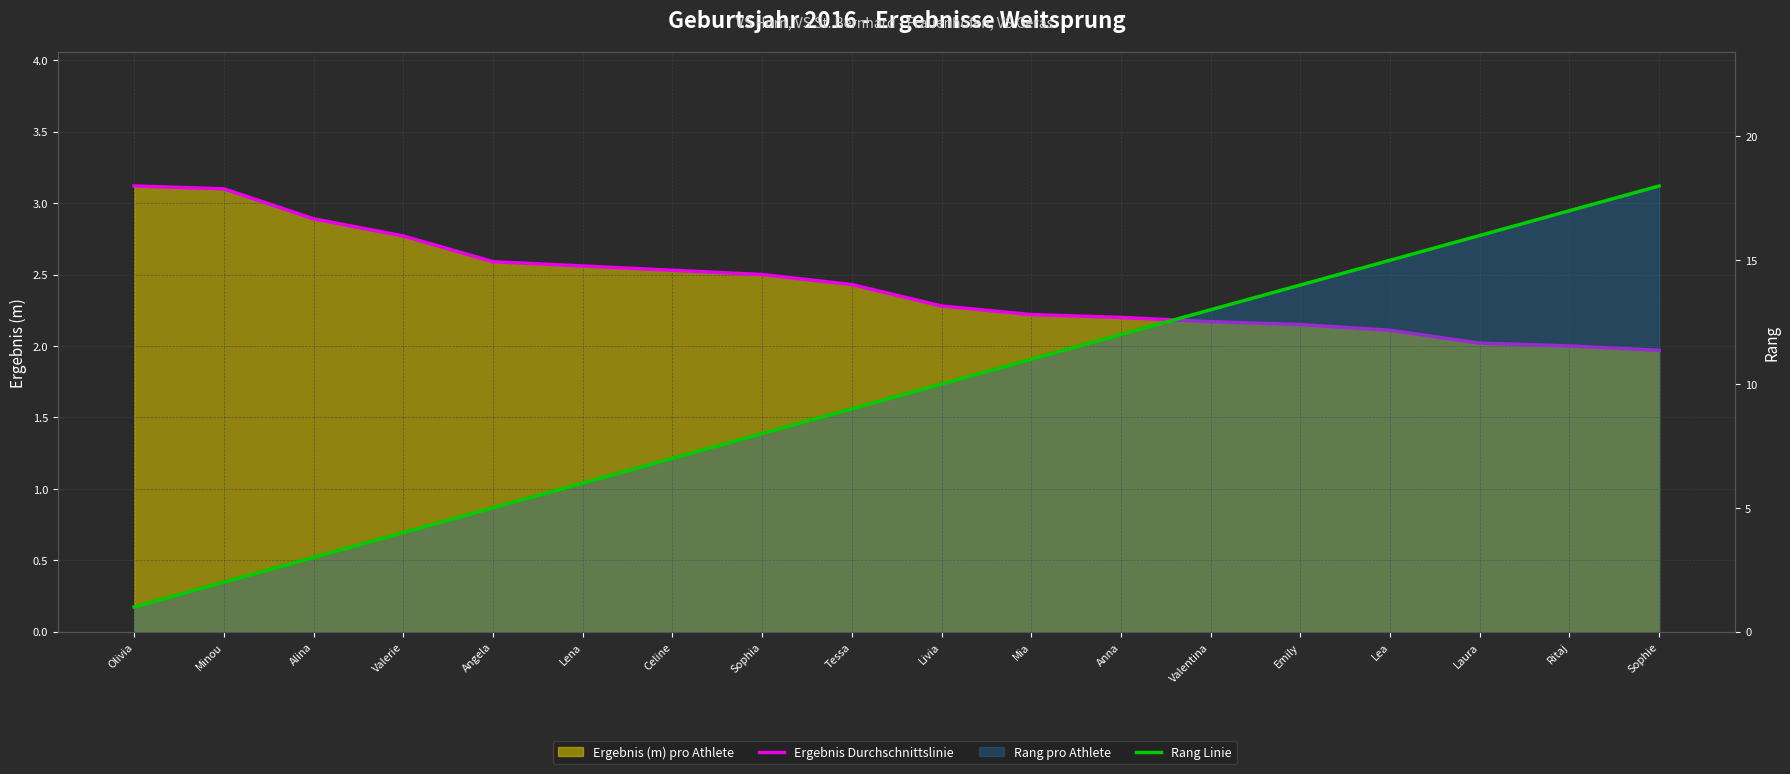

What is the difference between the maximum and second lowest values in the Rang Linie series?

16.0